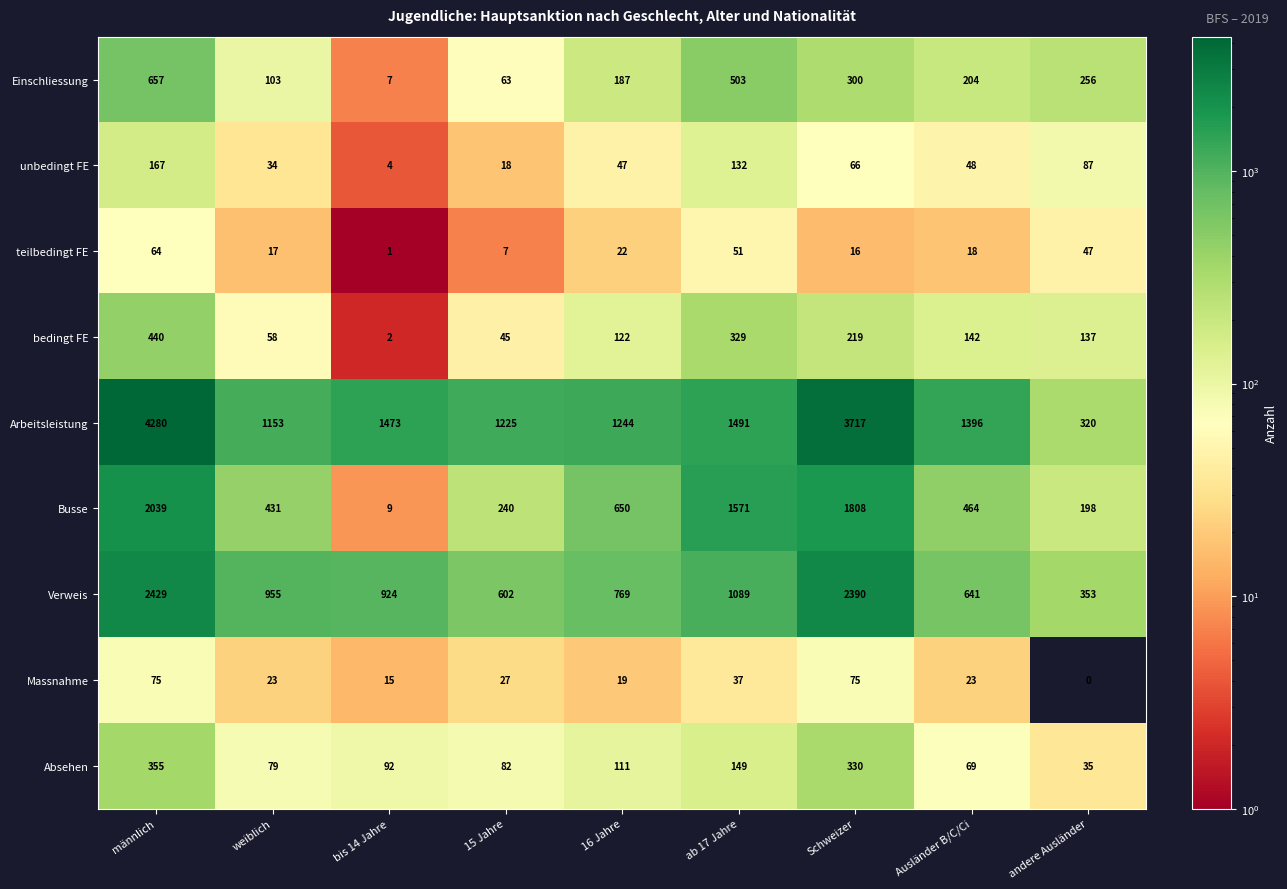

The value of Absehen at Ausländer B/C/Ci is 69. True or false?

True